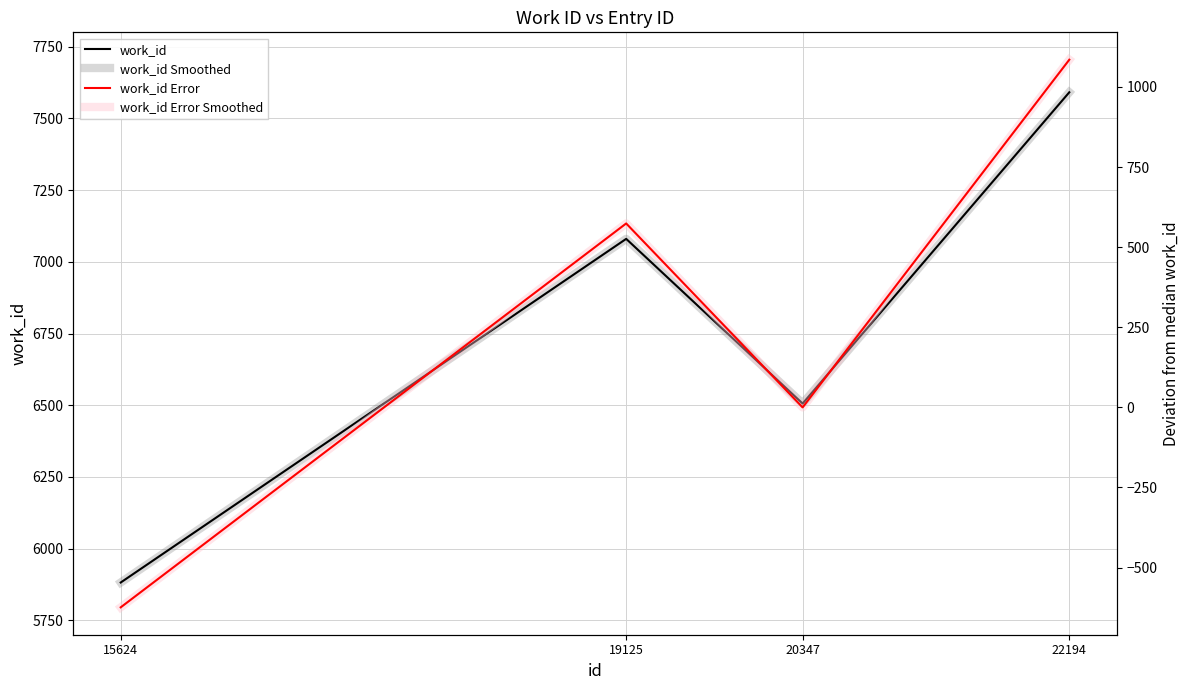

What is the difference between the work_id Smoothed values at 19125 and 15624?

1198